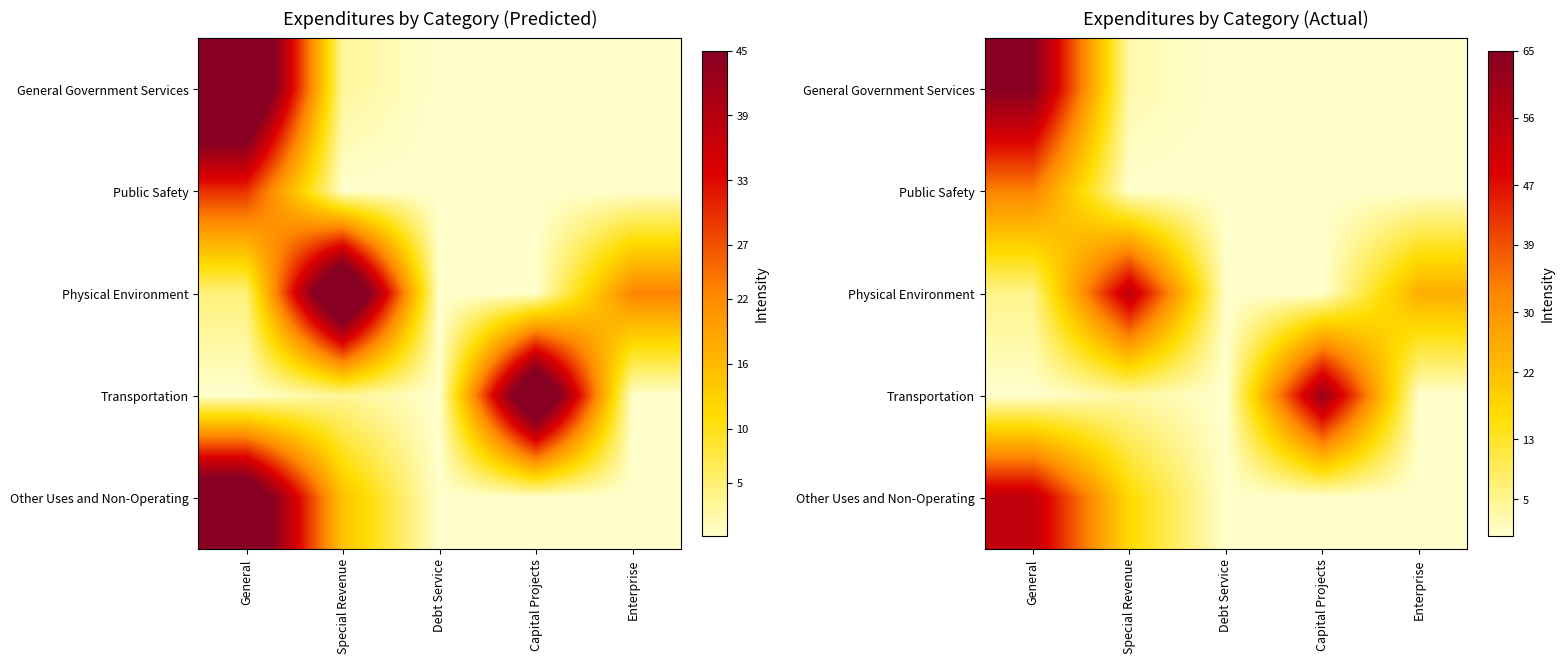

Between Capital Projects and Debt Service, which is larger?

Capital Projects